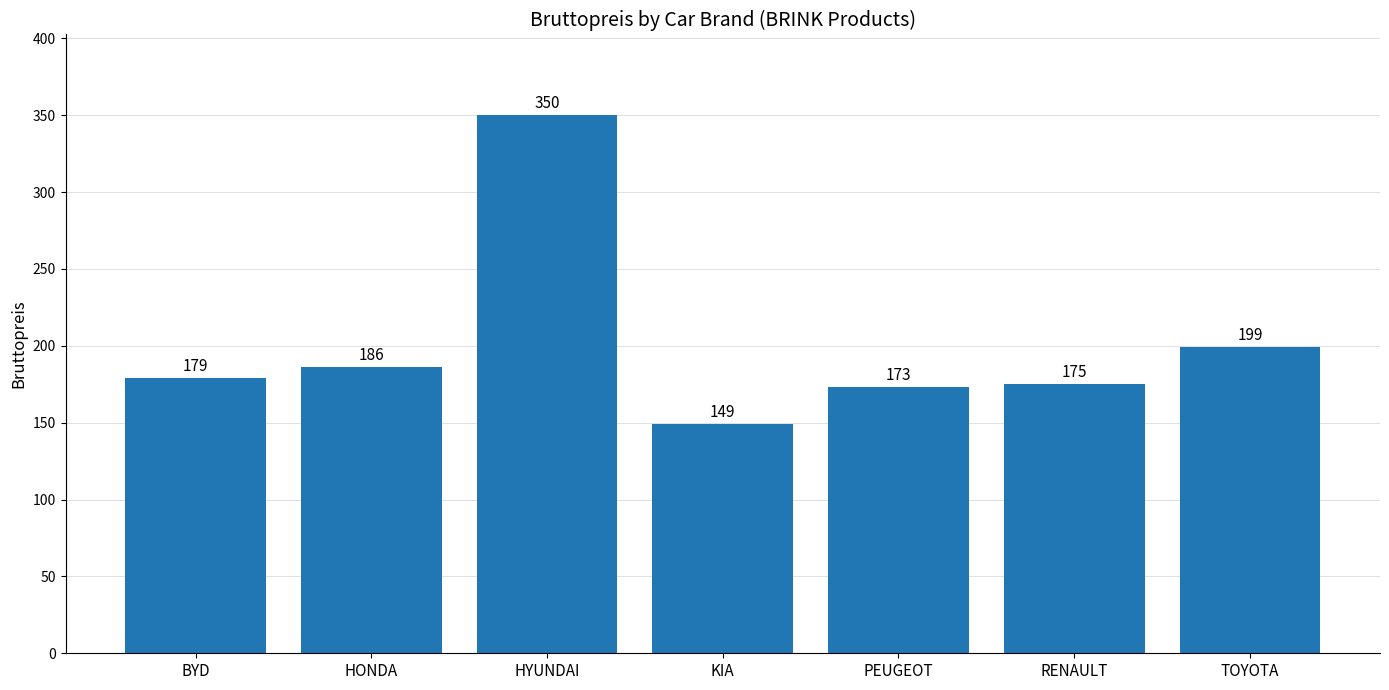

At which label is the value closest to 249?

TOYOTA